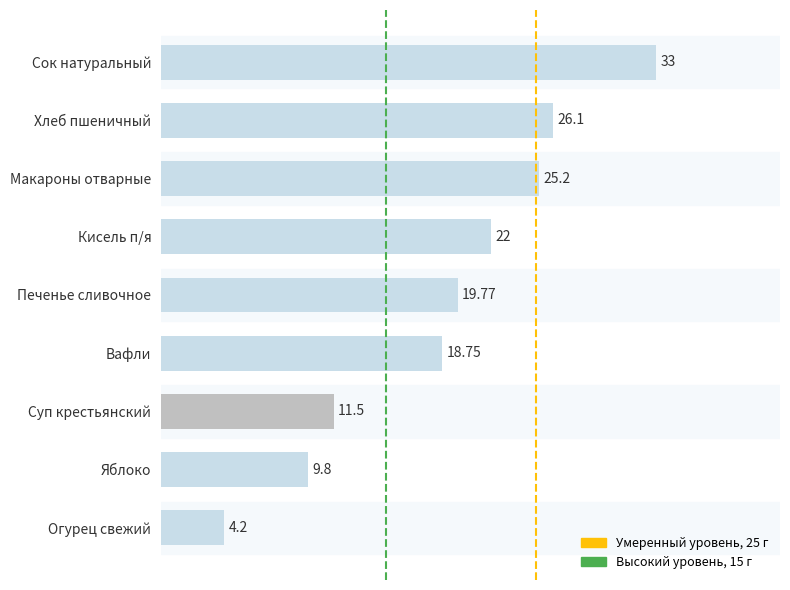

The value at Сок натуральный is 55.0. True or false?

False